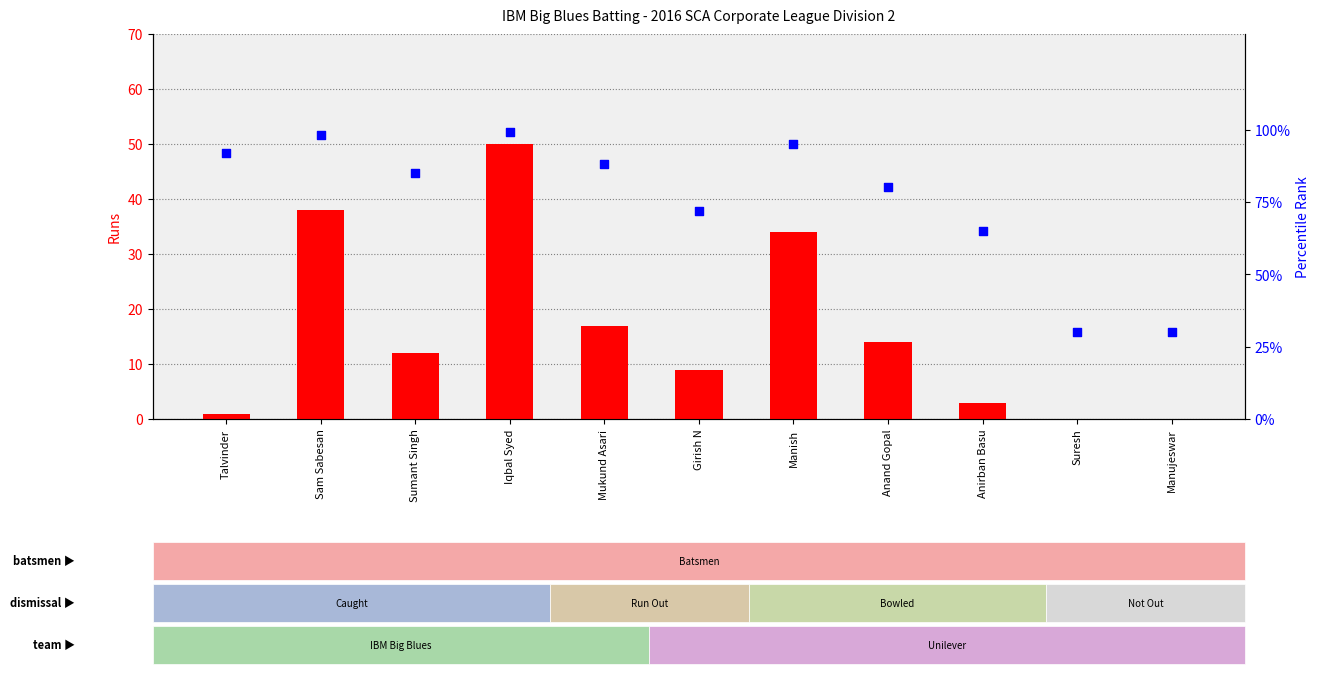

Is the value of percentile rank within the sample at Girish N greater than the value of Runs at Iqbal Syed?

Yes